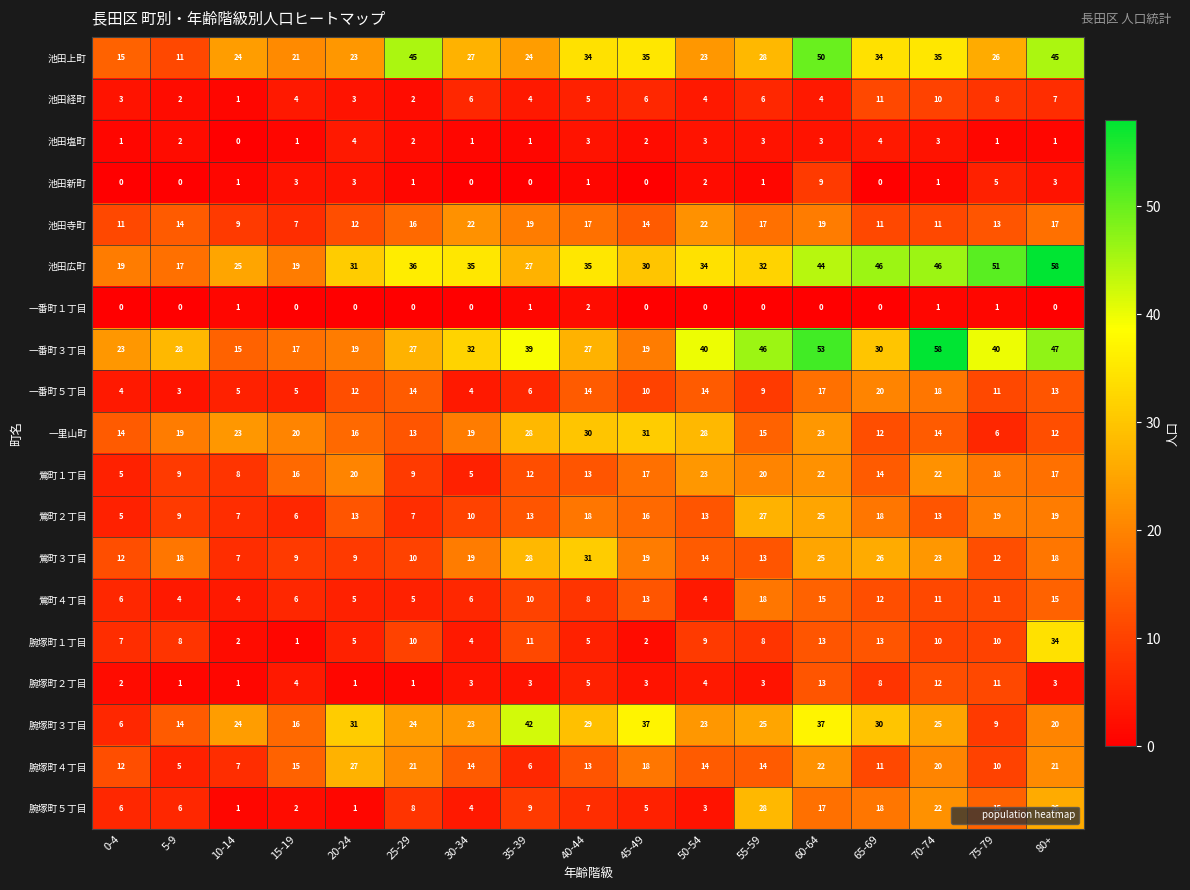

Where is 鶯町２丁目 nearest to the value 16?

45-49